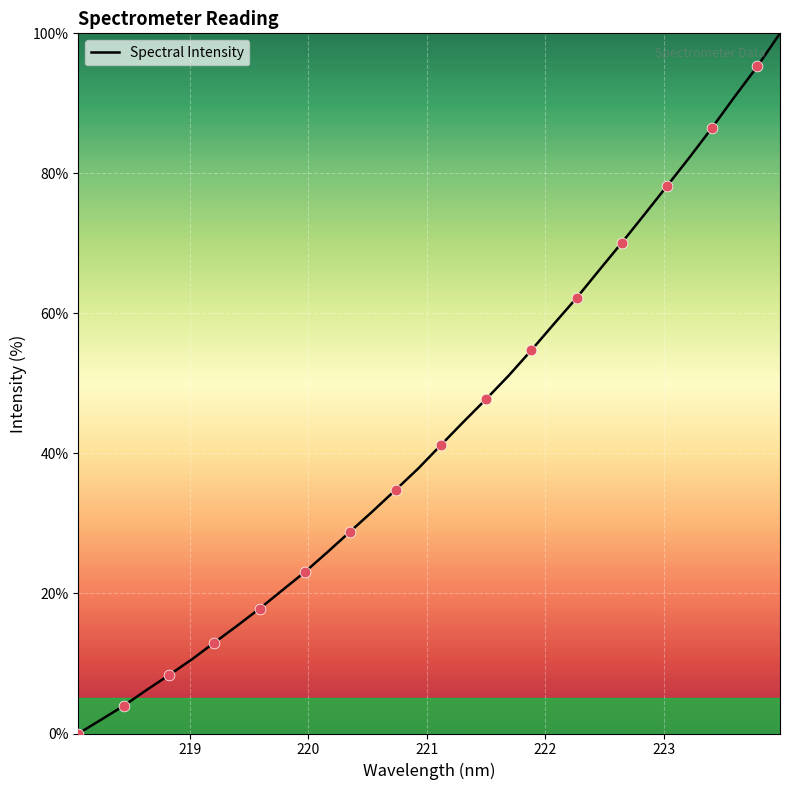

What is the maximum value shown in the chart?

100.0